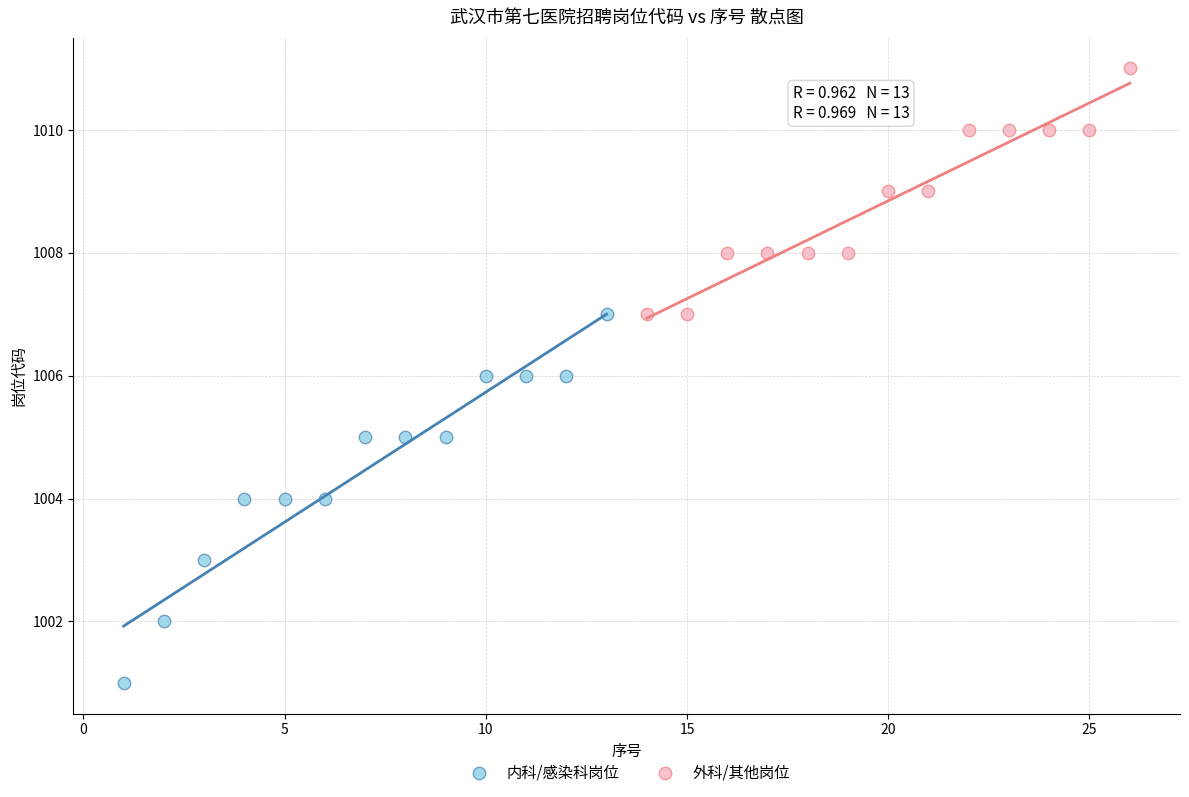

Which series reaches the minimum Y coordinate?

内科/感染科岗位